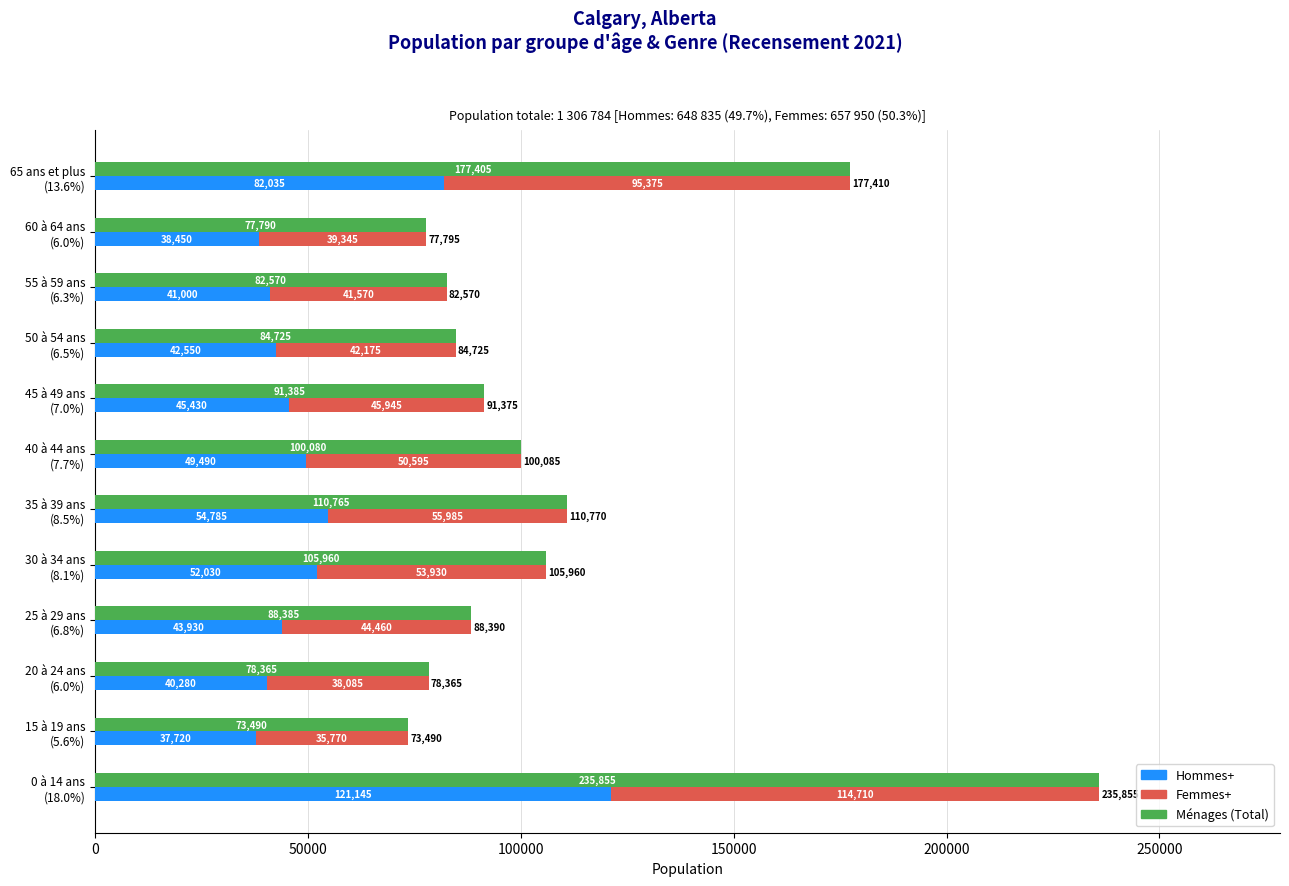

At how many categories does at least one series exceed 50513?

12